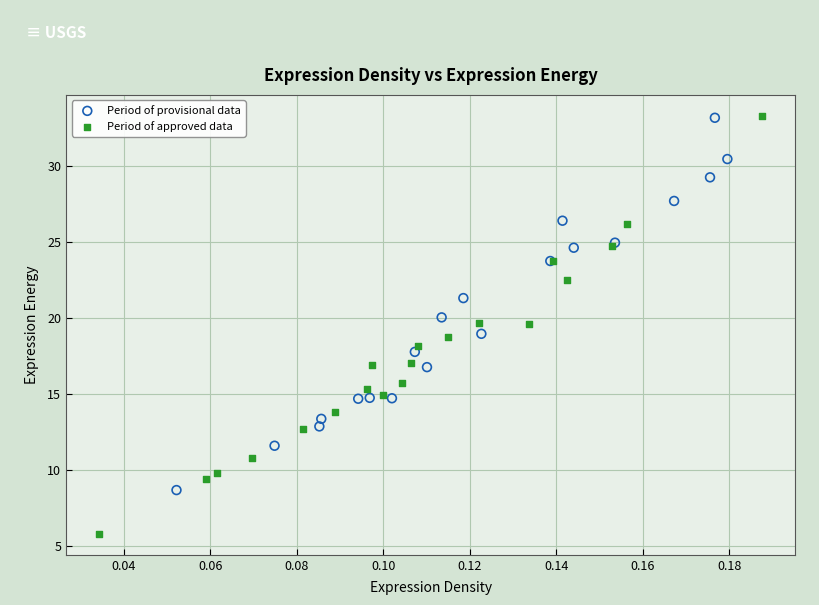

Which series has the widest spread of Y values?

Period of approved data